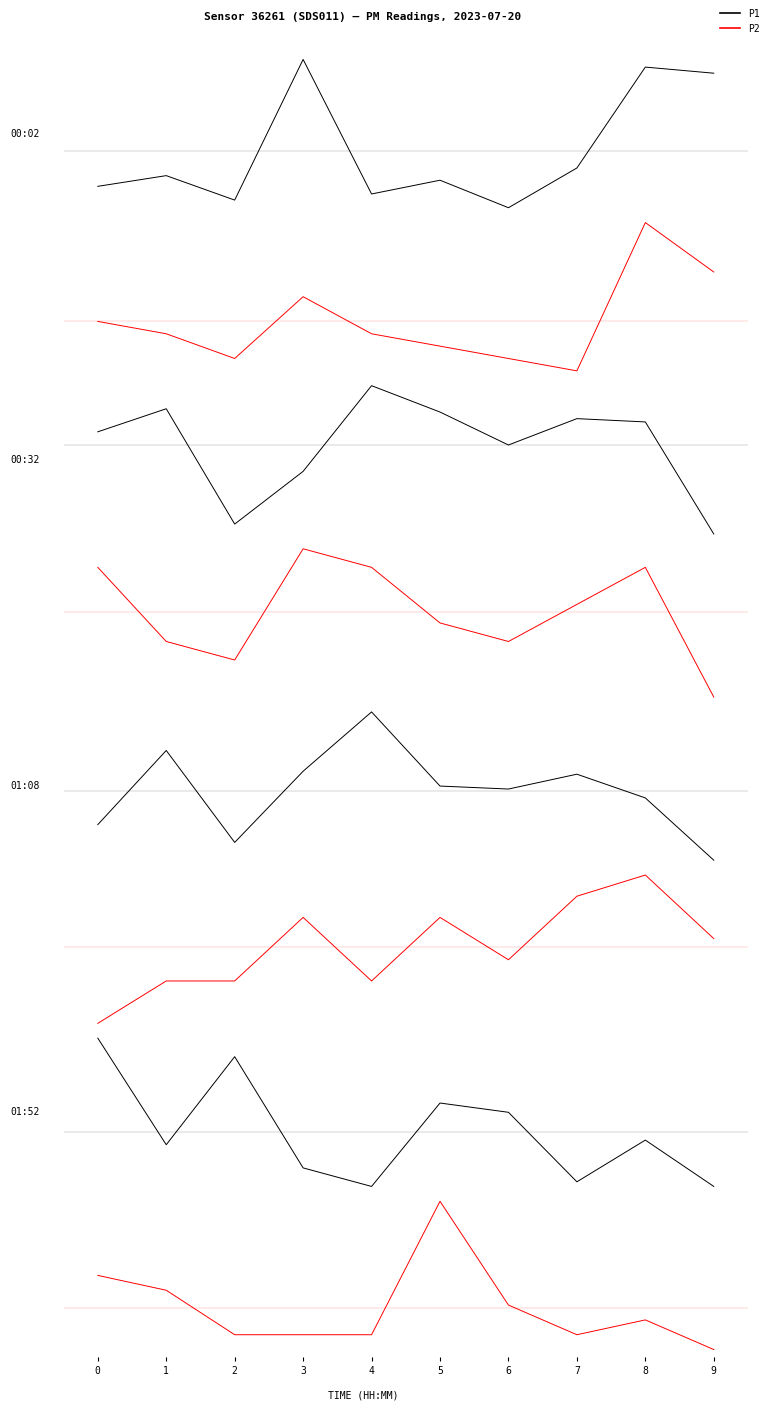

Between 0 and 5, which series saw the biggest shift?

P1